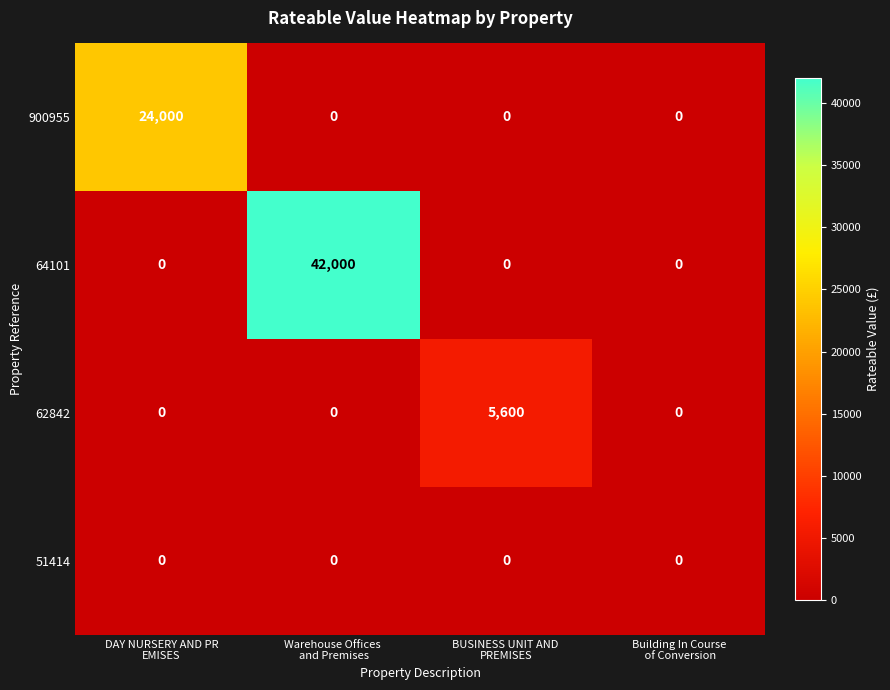

Reading right to left, transcribe all the data shown in this chart.

900955: 0	0	0	24000
64101: 0	0	42000	0
62842: 0	5600	0	0
51414: 0	0	0	0